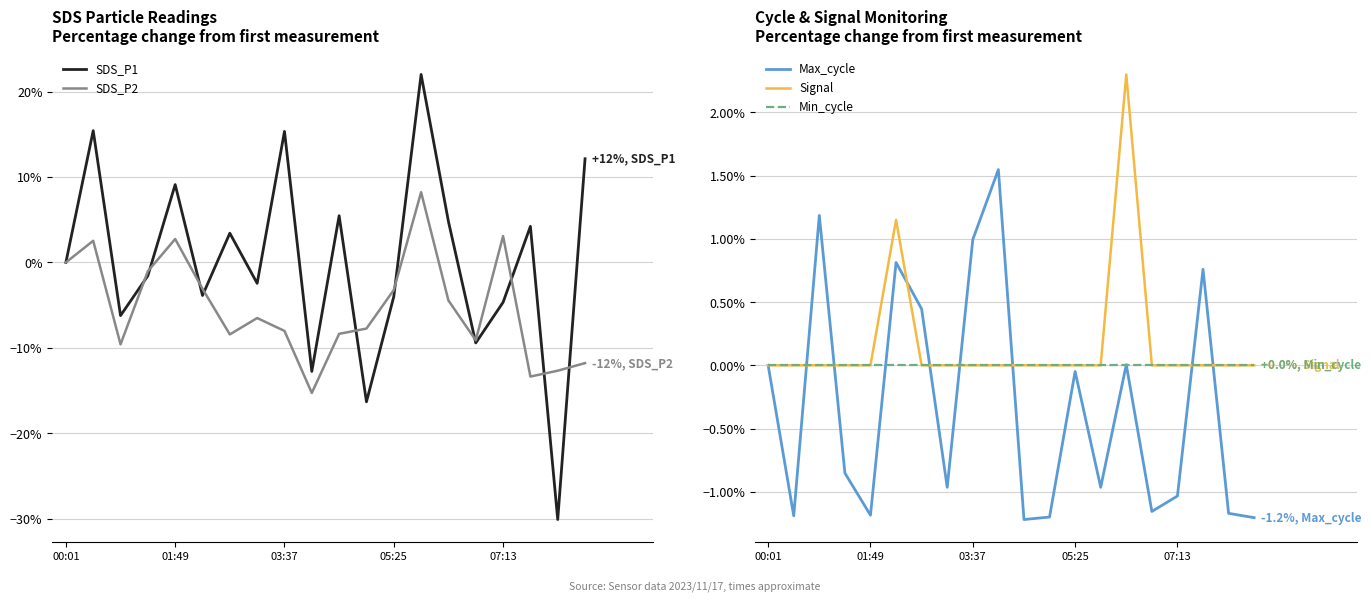

Reading left to right, extract all data points from this chart.

SDS_P1: 0.0	15.4	-6.2	-1.6	9.1	-3.9	3.4	-2.4	15.3	-12.8	5.5	-16.3	-4.0	22.0	4.8	-9.4	-4.7	4.2	-30.1	12.1
SDS_P2: 0.0	2.5	-9.6	-1.0	2.7	-3.1	-8.4	-6.5	-8.0	-15.3	-8.4	-7.7	-3.2	8.2	-4.5	-9.1	3.1	-13.4	-12.7	-11.8
Max_cycle: 0.0	-1.2	1.2	-0.9	-1.2	0.8	0.4	-1.0	1.0	1.5	-1.2	-1.2	-0.0	-1.0	0.0	-1.2	-1.0	0.8	-1.2	-1.2
Signal: 0.0	0.0	0.0	0.0	0.0	1.1	0.0	0.0	0.0	0.0	0.0	0.0	0.0	0.0	2.3	0.0	0.0	0.0	0.0	0.0
Min_cycle: 0.0	0.0	0.0	0.0	0.0	0.0	0.0	0.0	0.0	0.0	0.0	0.0	0.0	0.0	0.0	0.0	0.0	0.0	0.0	0.0